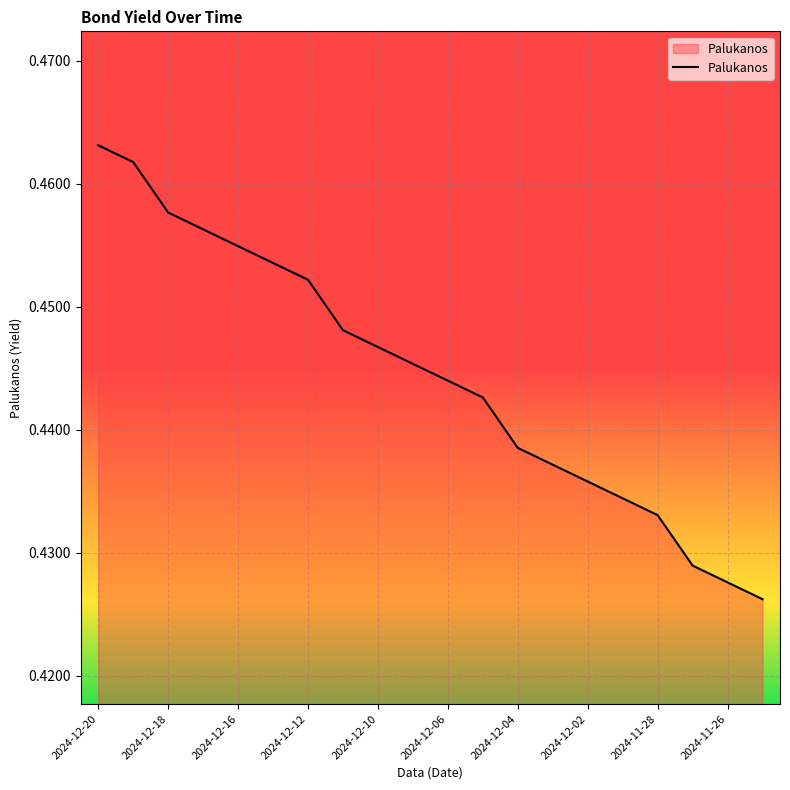

Which label corresponds to the largest value in the chart?

2024-12-20